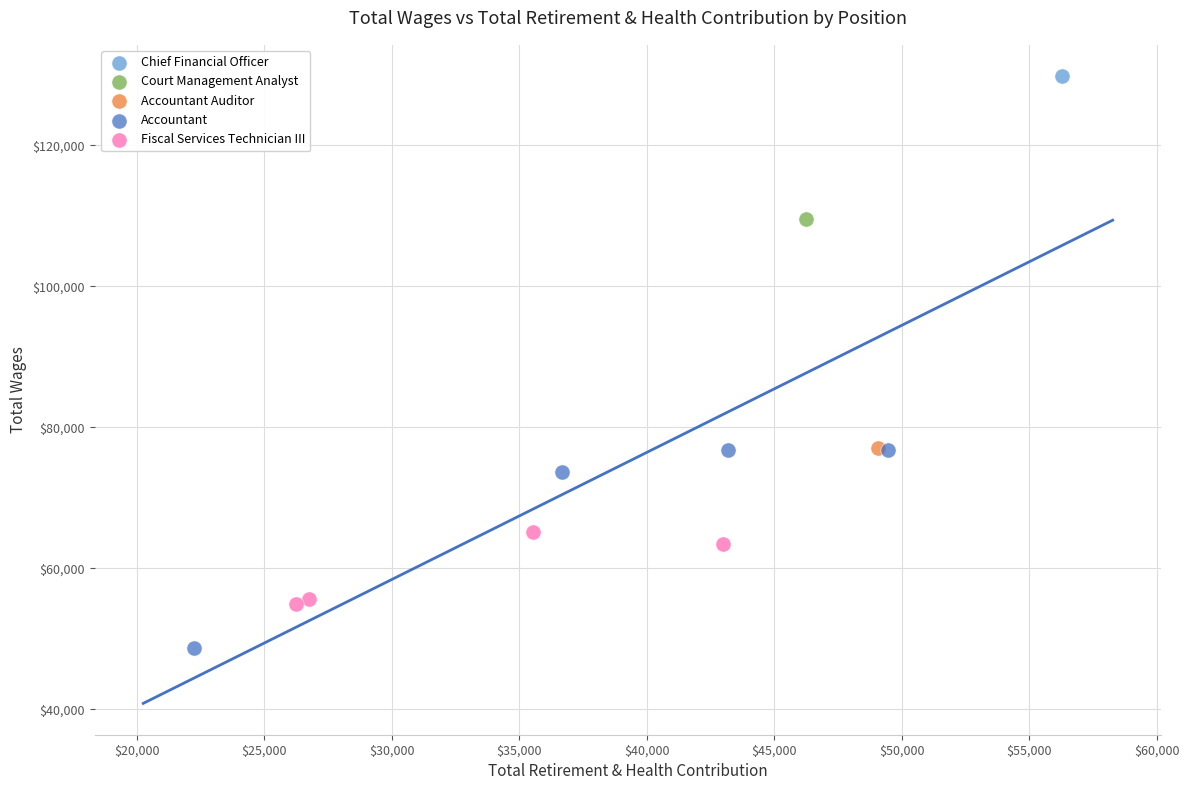

What are all the series names shown in the legend?

Chief Financial Officer, Court Management Analyst, Accountant Auditor, Accountant, Fiscal Services Technician III